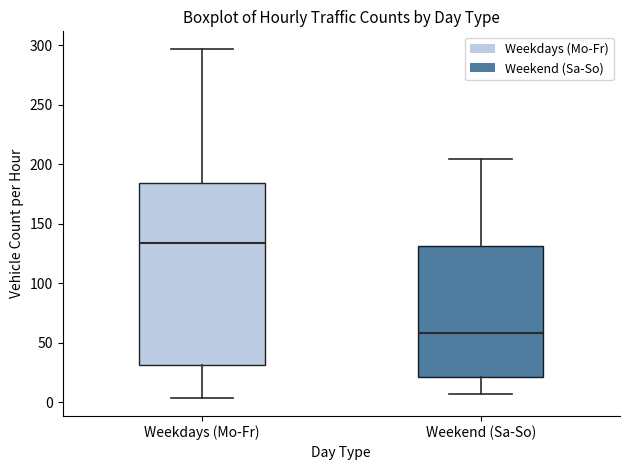

Which box has the lowest median line?

Weekend (Sa-So)